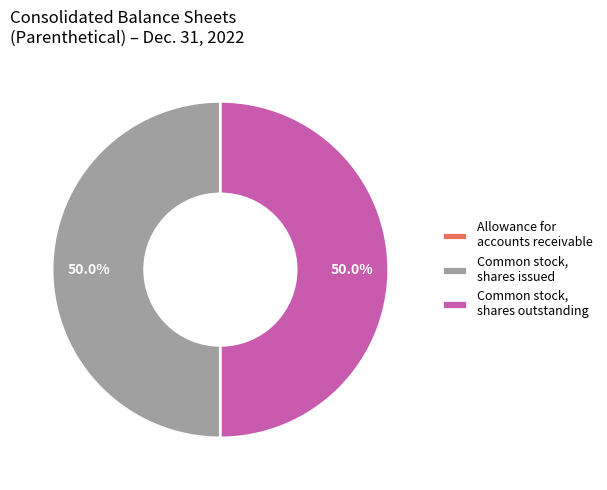

Is it true that Common stock, shares outstanding is 62% of the pie?

False